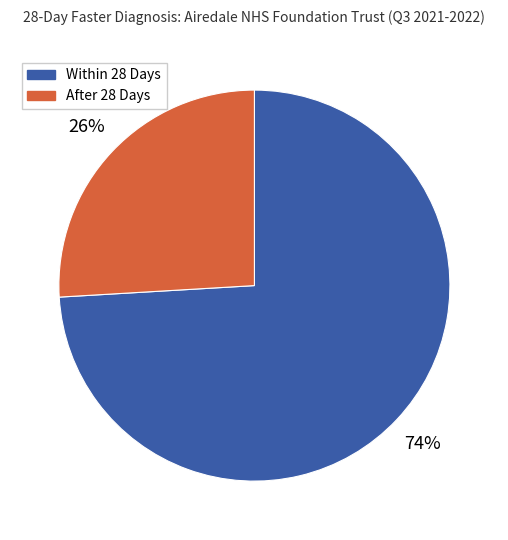

Which slice is the largest?

Within 28 Days